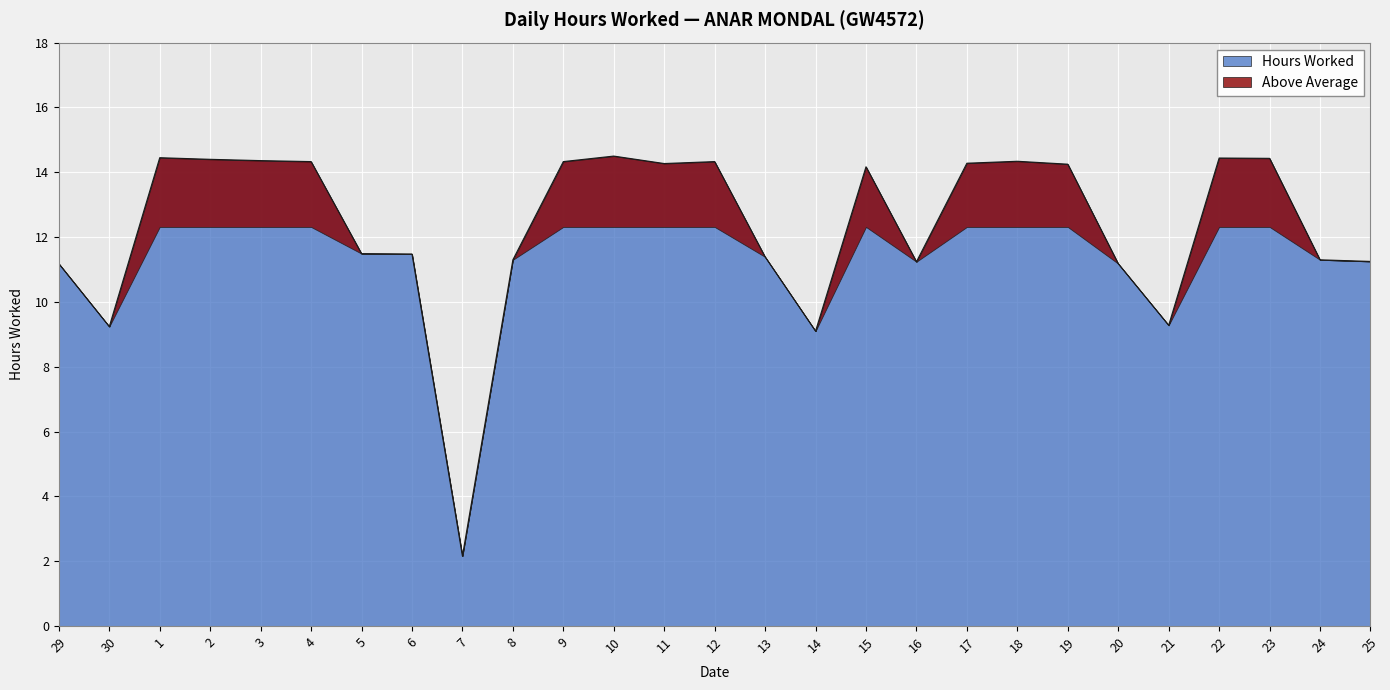

Reading left to right, extract all data points from this chart.

29=11.2	30=9.2	1=14.4	2=14.4	3=14.4	4=14.3	5=11.5	6=11.5	7=2.2	8=11.3	9=14.3	10=14.5	11=14.3	12=14.3	13=11.4	14=9.1	15=14.2	16=11.2	17=14.3	18=14.3	19=14.2	20=11.2	21=9.3	22=14.4	23=14.4	24=11.3	25=11.2